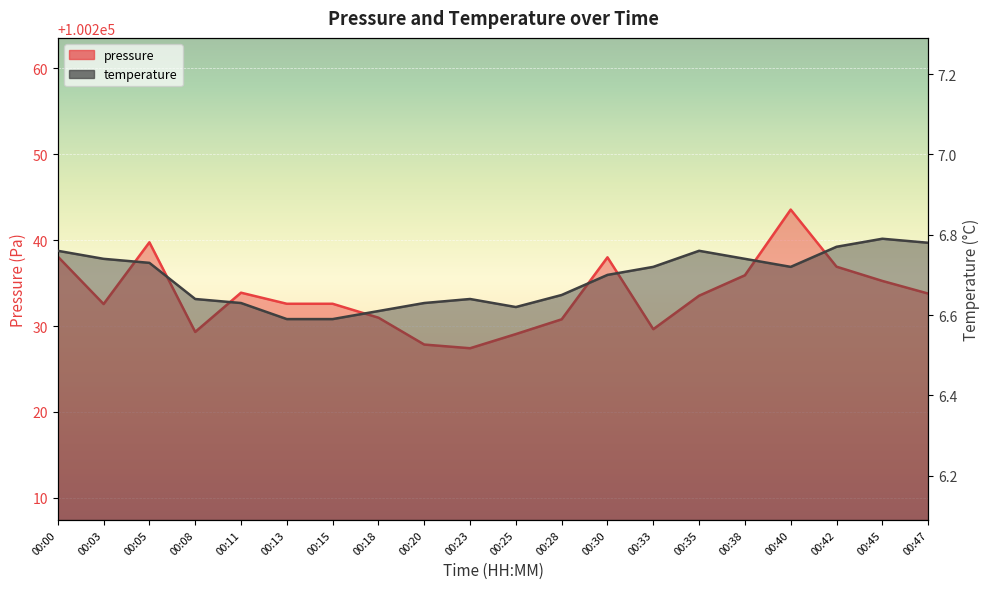

What value does the temperature series have at 00:33?

6.7